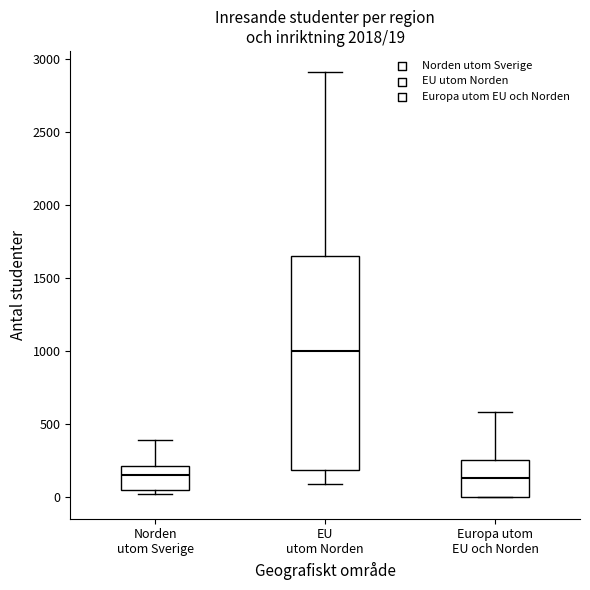

Which box is the tallest, from its lower edge to its upper edge?

EU utom Norden